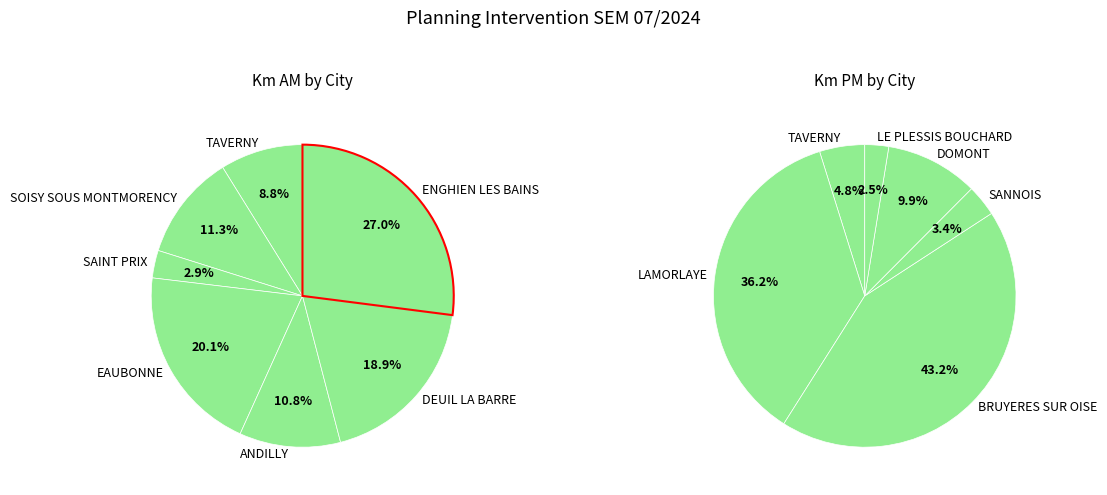

Is CROS the majority of the pie?

No